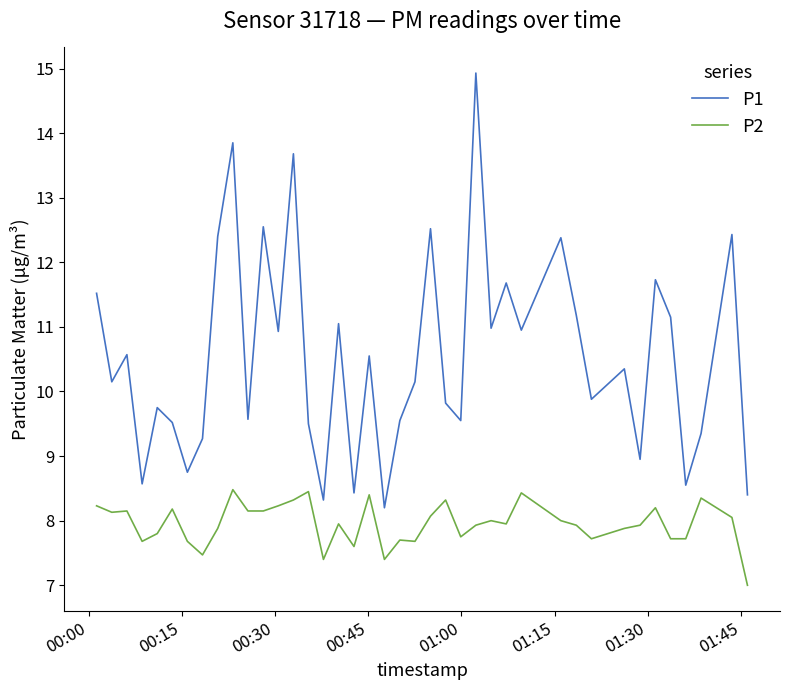

What are all the series names shown in the legend?

P1, P2